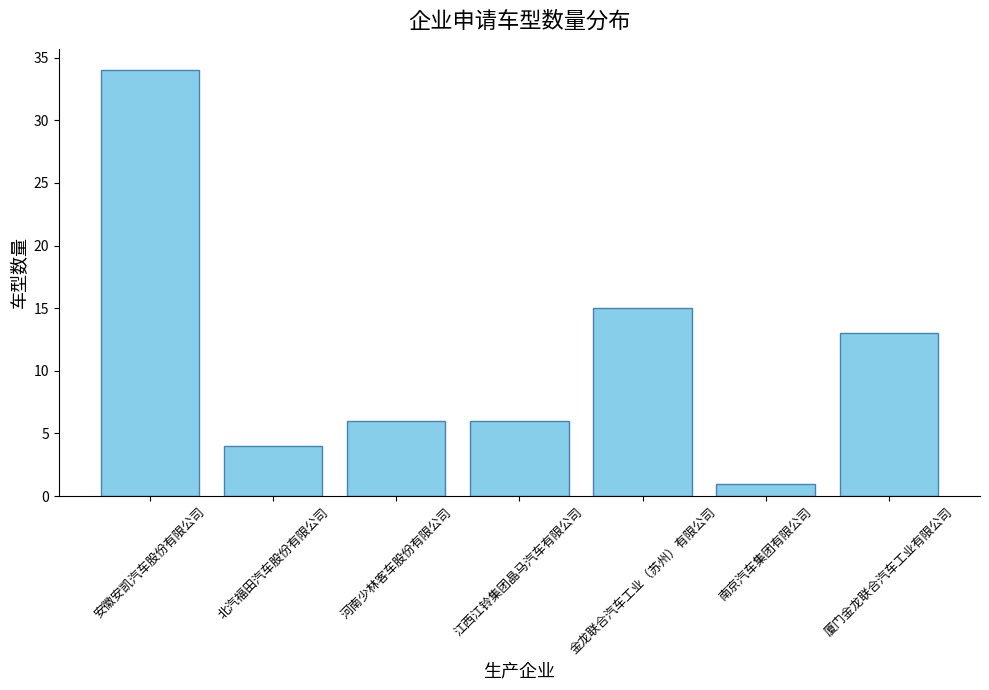

What is the difference between the maximum and minimum values?

33